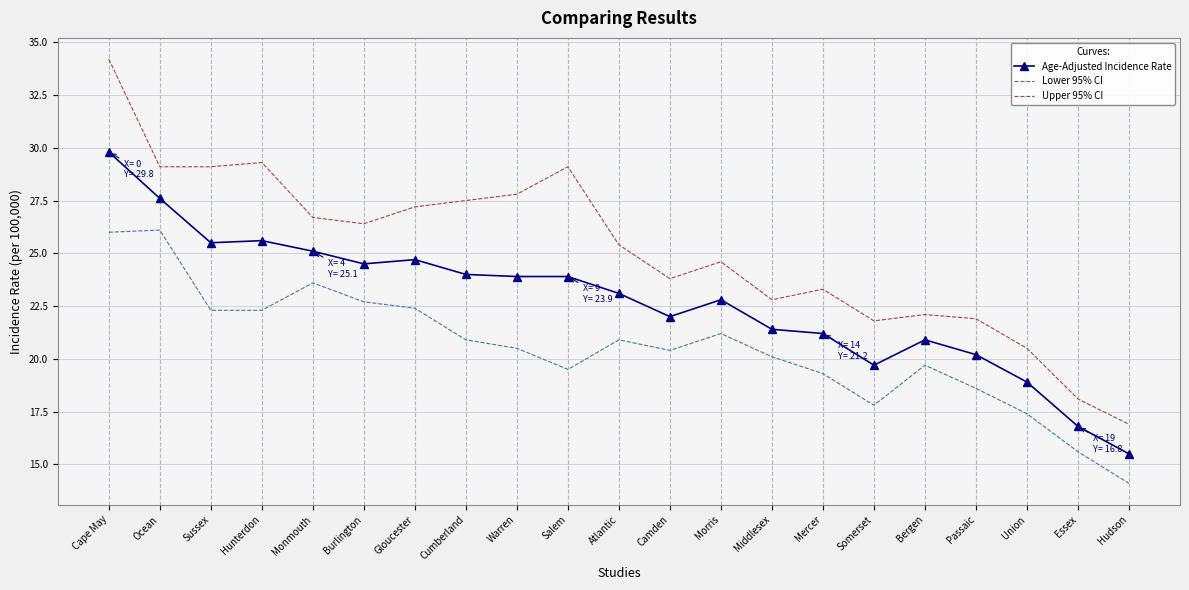

Which series has the widest spread of values?

Upper 95% CI